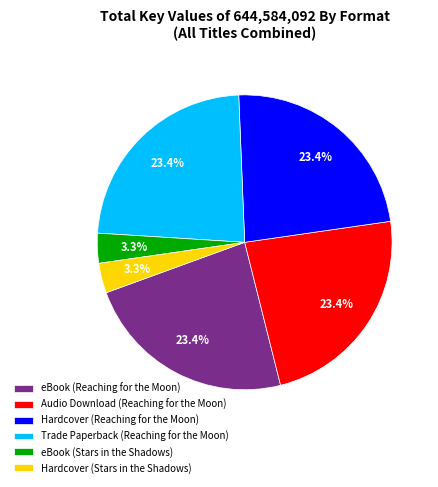

Approximately how many times larger is the value at eBook (Stars in the Shadows) compared to Hardcover (Stars in the Shadows)?

1.0